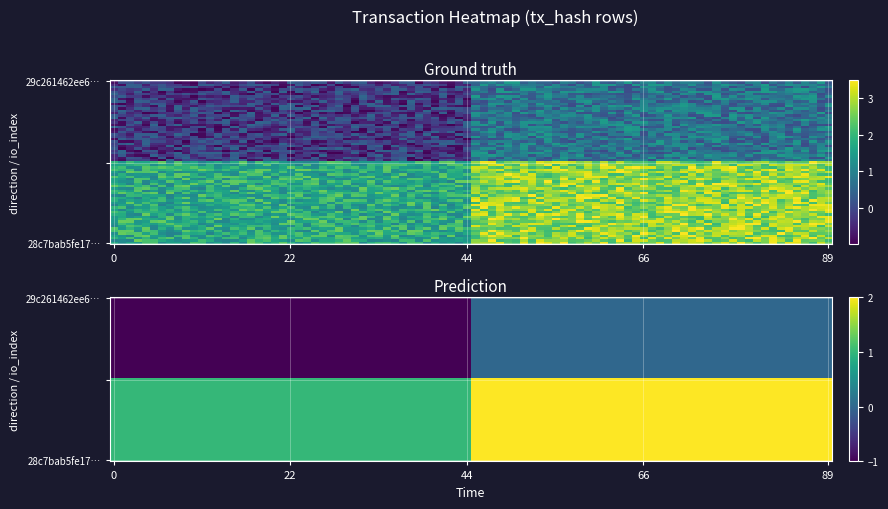

Reading left to right, extract all data points from this chart.

29c261462ee6ee64ab8eecbfc96f3568b0347c9: -1	0
28c7bab5fe1718e70d4339b7b75ae929733ddf9: 1	2